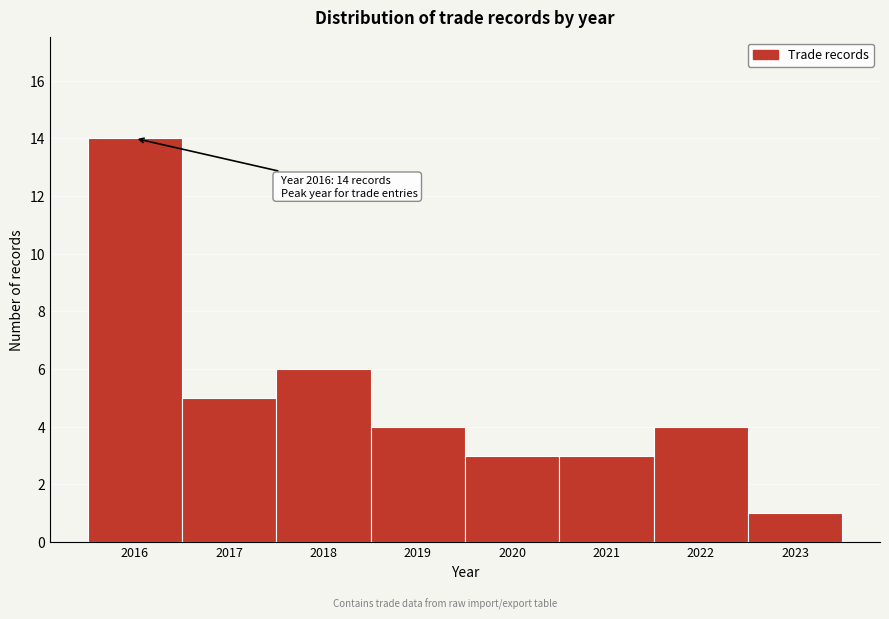

Over which range of the x-axis is the bar tallest?

2015.5 to 2016.5